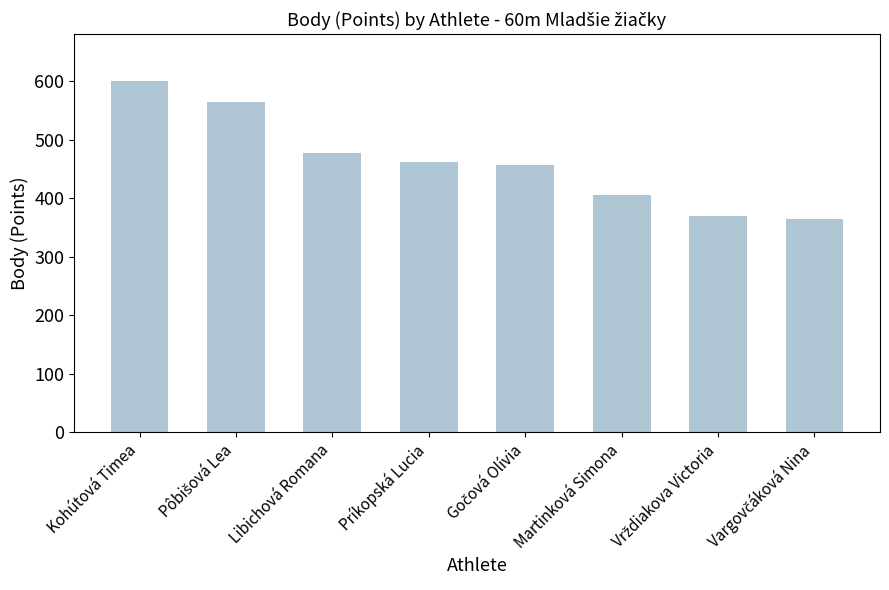

Approximately how many times larger is the value at Príkopská Lucia compared to Libichová Romana?

1.0